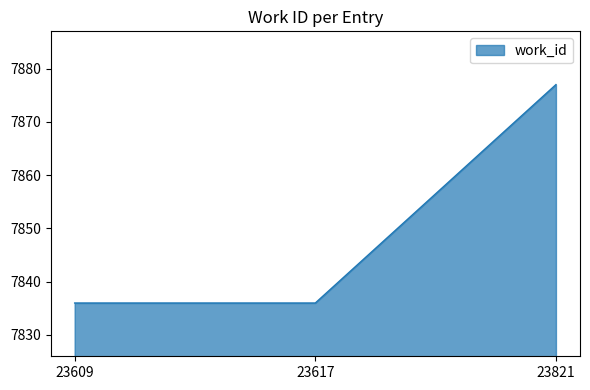

Between 23821 and 23609, which is larger?

23821